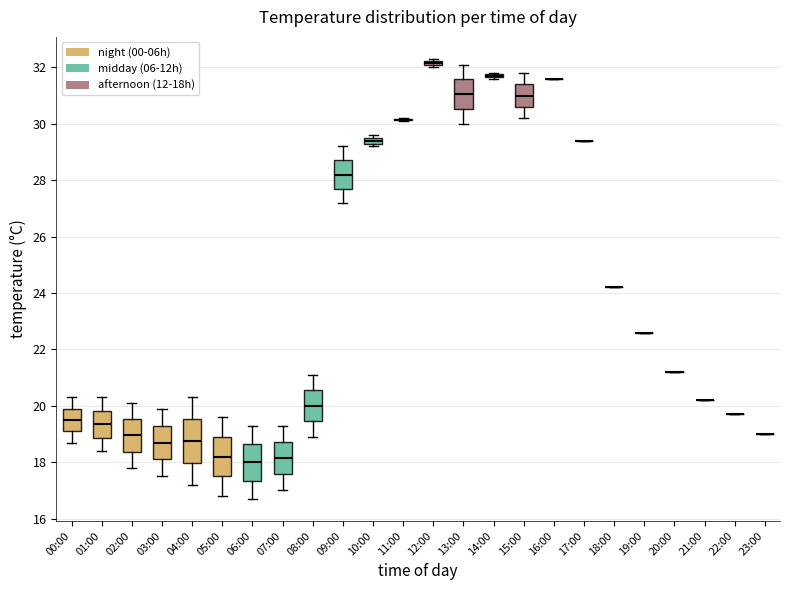

Where does the median line of the box for 15:00 sit on the y-axis? The values are not printed on the chart, so give them approximately, as read against the axis.

31.0